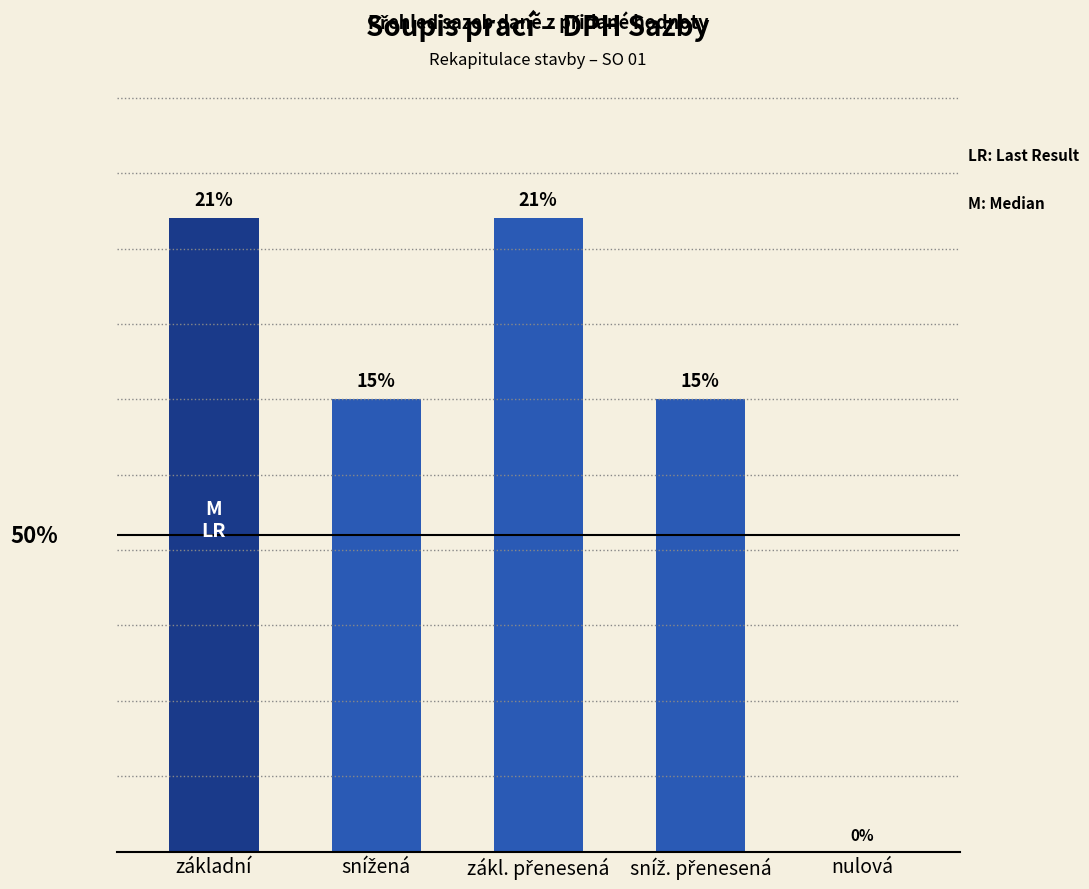

What is the average value?

0.1